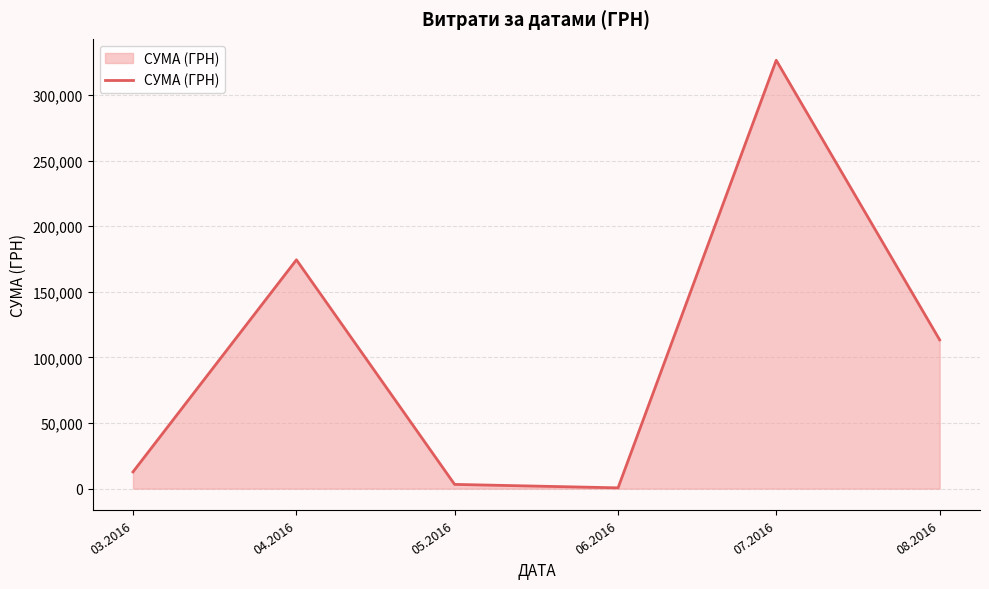

Is it true that the value at 08.2016 is 113398.5?

True